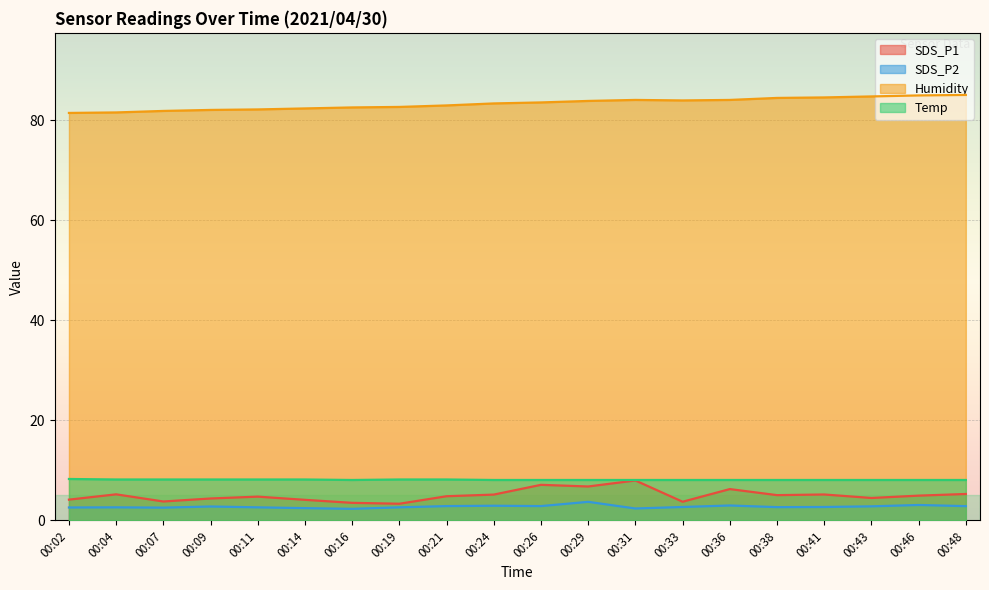

What is the difference between the maximum and minimum values in the SDS_P2 series?

1.4